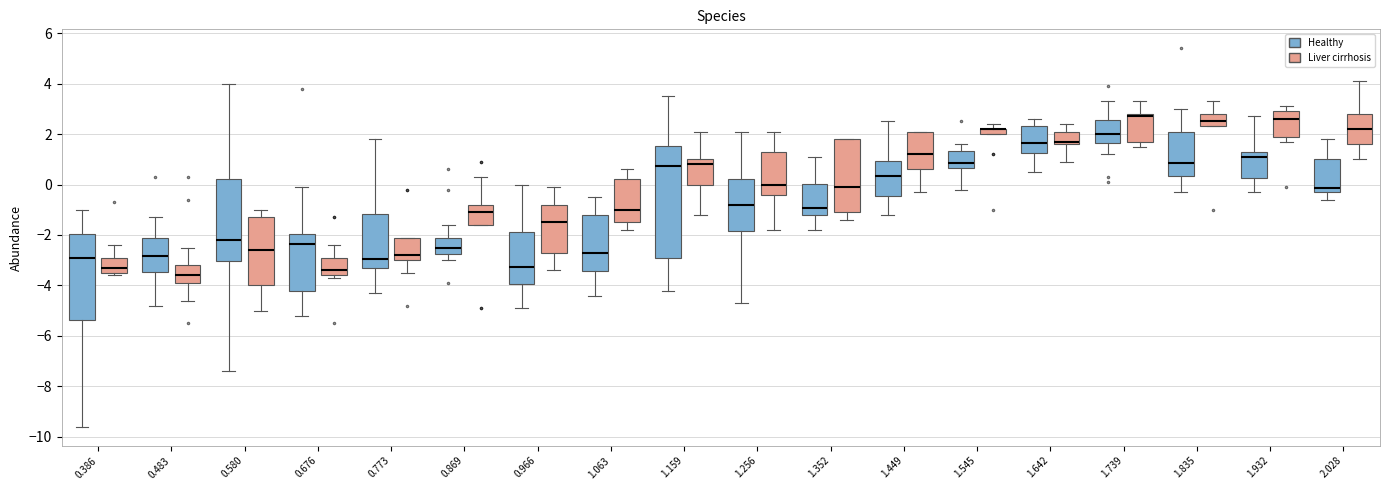

Which box is the tallest, from its lower edge to its upper edge?

1.159 (Healthy)